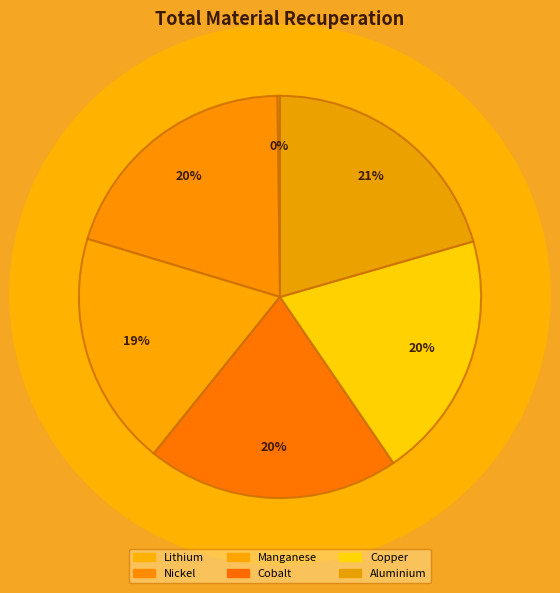

Is it true that Nickel is 20% of the pie?

True